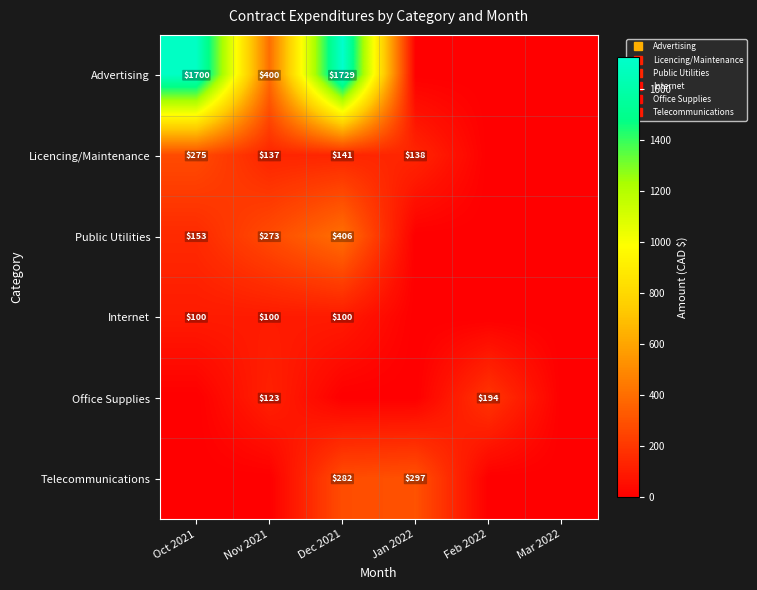

Which series has the largest range (max minus min)?

Advertising